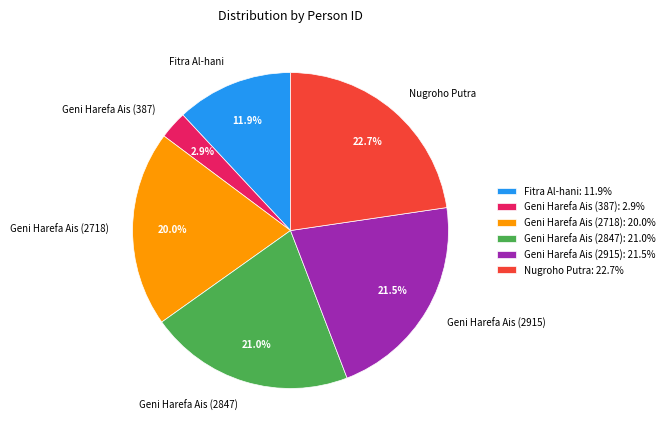

Is there any slice that represents more than half of the pie?

No